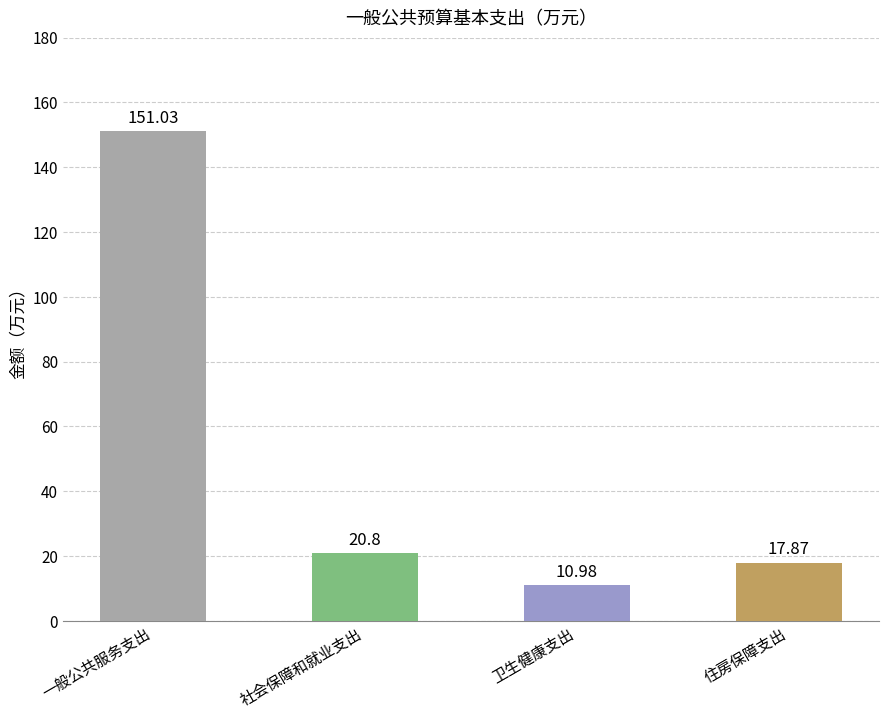

Reading left to right, what are all the values shown in this chart?

一般公共服务支出=151.0	社会保障和就业支出=20.8	卫生健康支出=11.0	住房保障支出=17.9